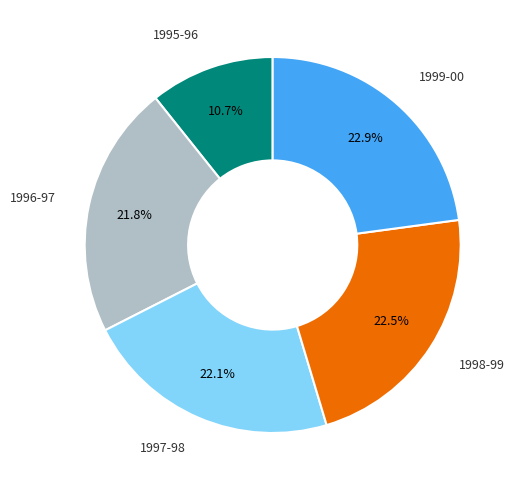

Is there any slice that represents more than half of the pie?

No